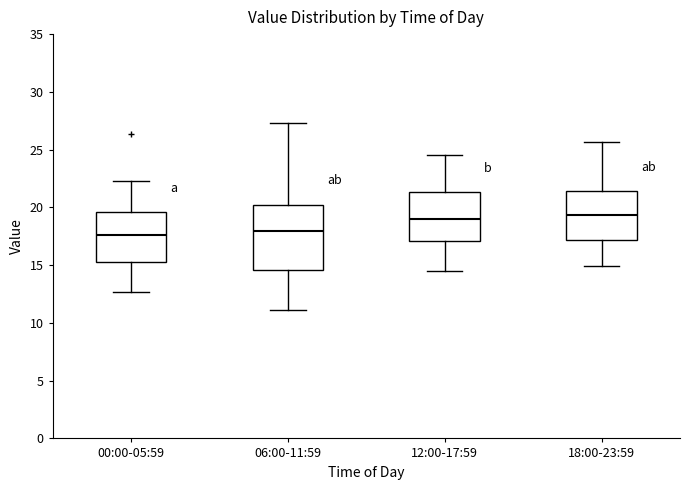

Which box is the tallest, from its lower edge to its upper edge?

06:00-11:59